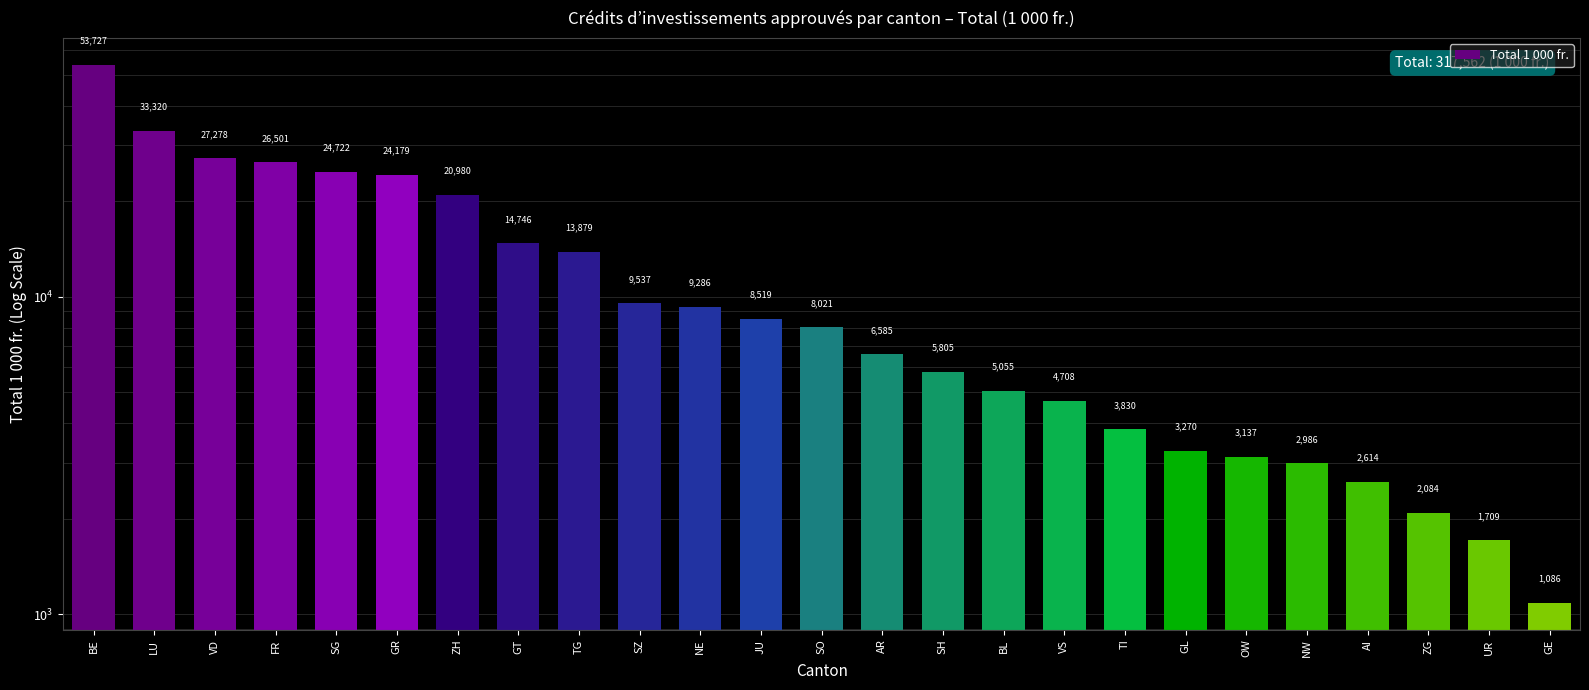

Count the number of categories in the chart.

25